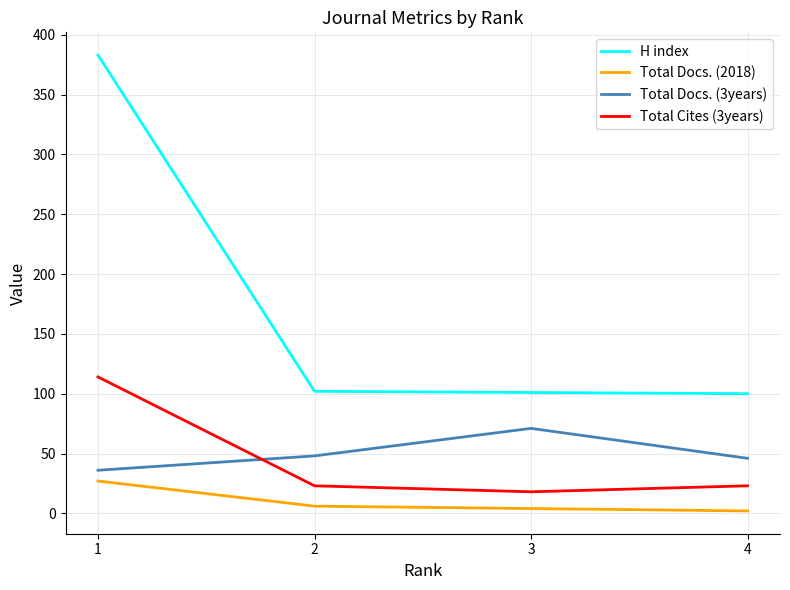

Which series ends up on top after the final intersection of Total Cites (3years) and Total Docs. (3years)?

Total Docs. (3years)